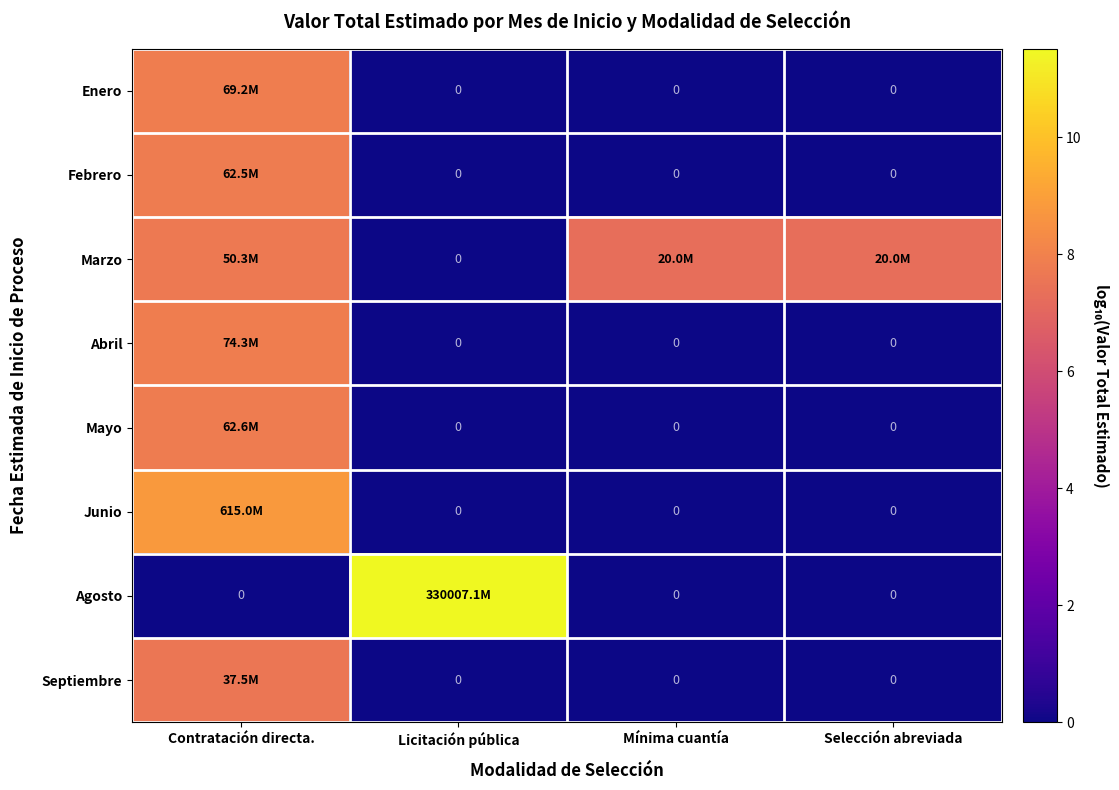

At which label does Agosto reach its minimum?

Contratación directa.